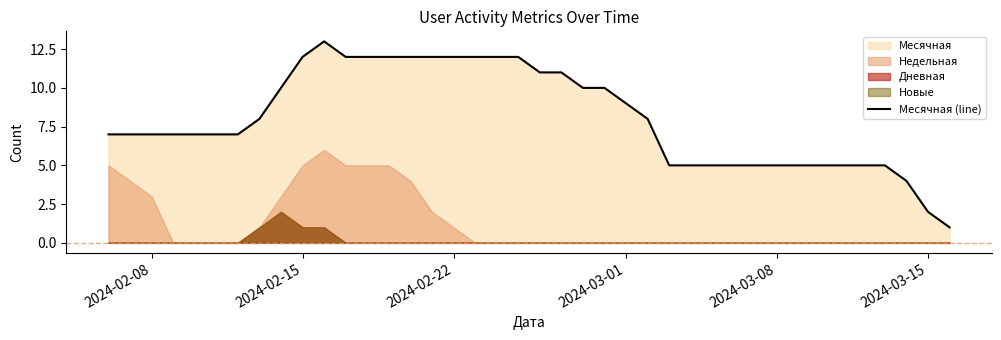

What is the difference between the second highest and minimum values?

11